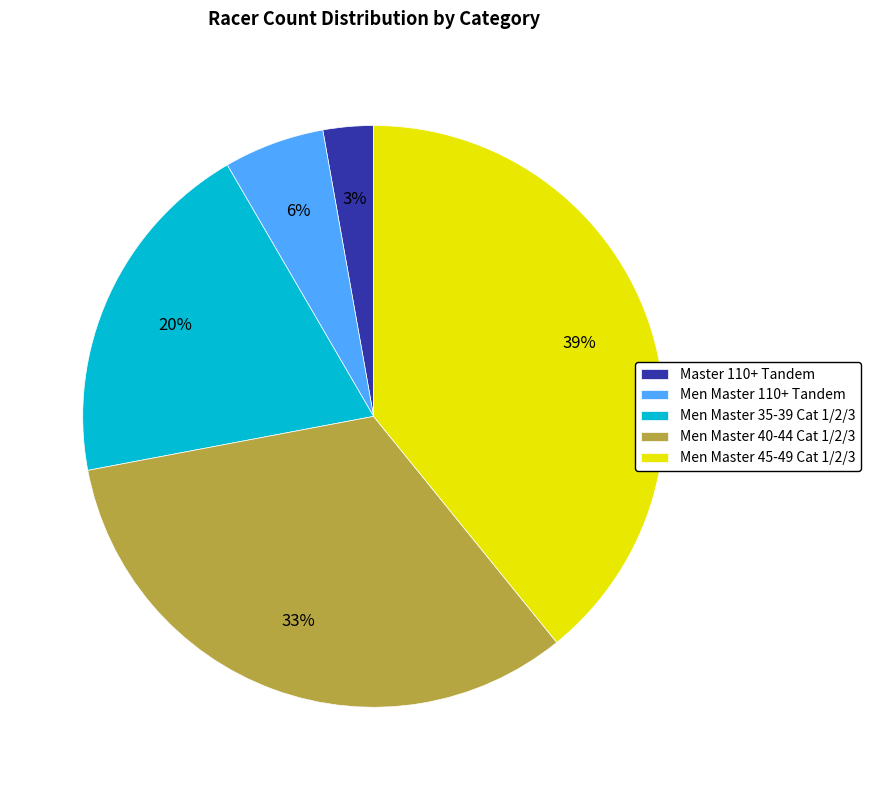

True or false: Men Master 110+ Tandem accounts for 1% of the total.

False